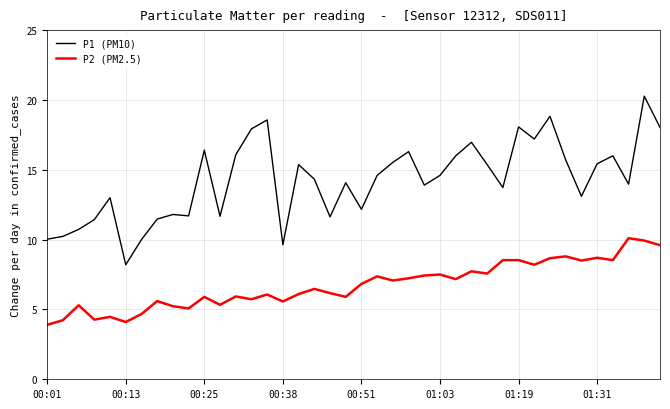

True or false: P1 (PM10) and P2 (PM2.5) intersect in this chart.

False